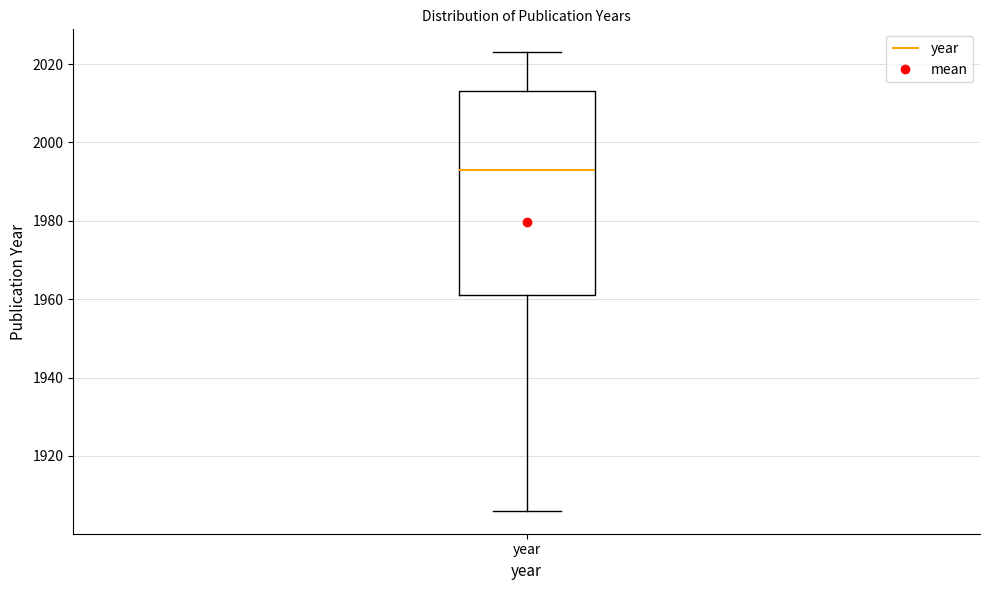

Read this box plot against the y-axis: the position of the median line, the range covered by the box, and the ends of both whiskers. The values are not printed on the chart, so give them approximately, as read against the axis.

median 1994, box 1962 to 2014, whiskers 1906 to 2024